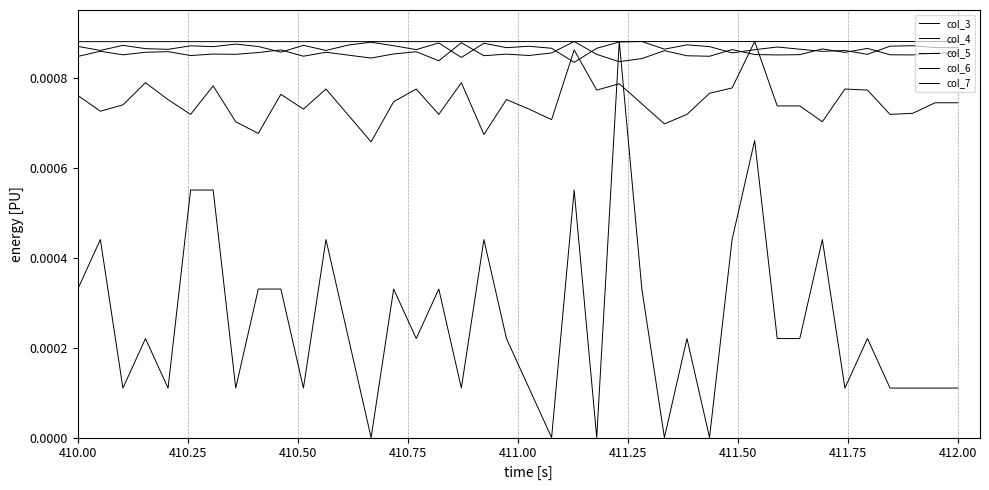

Which series has the largest total across all categories?

col_3